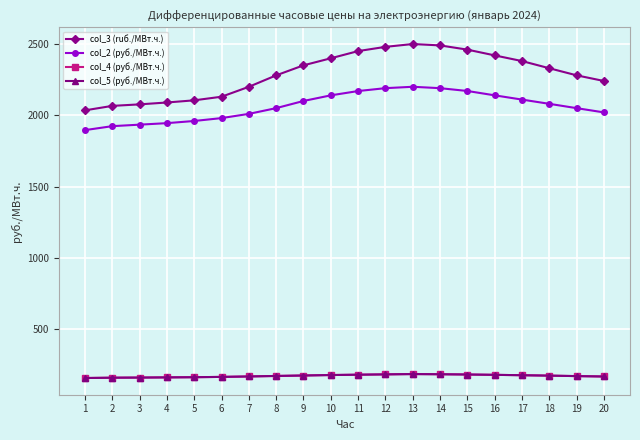

Where is the first local maximum for col_4 (руб./МВт.ч.)?

13